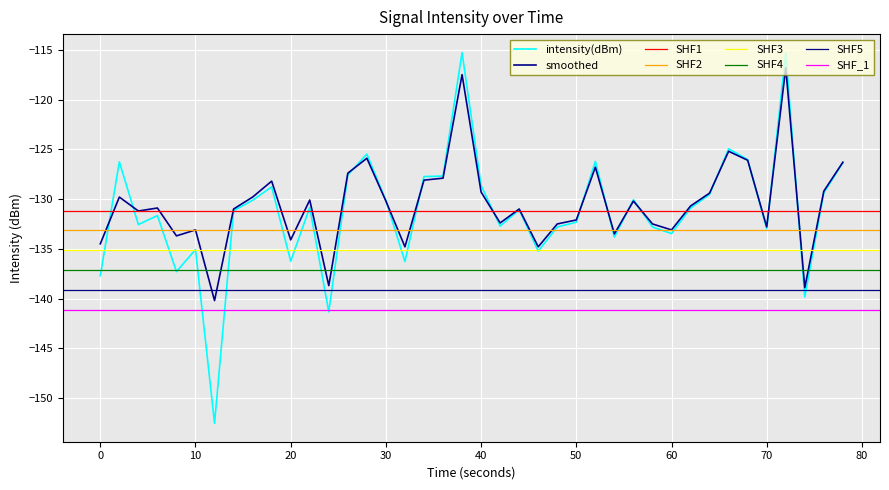

True or false: smoothed has more than 2 interior local peaks.

True